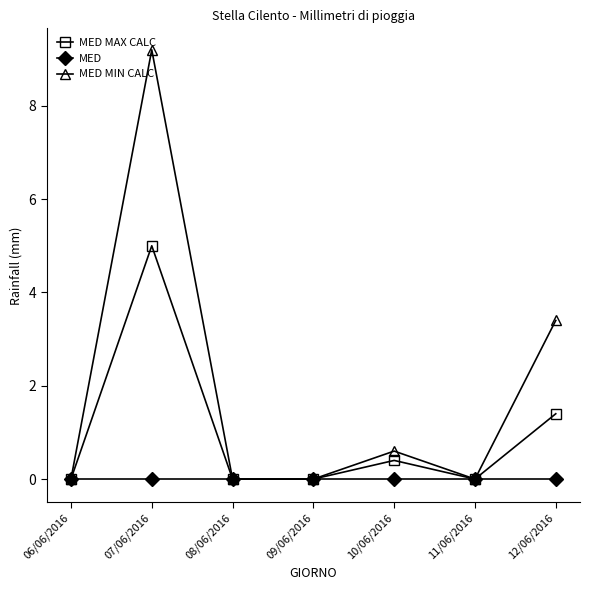

List the series in order of their overall mean, lowest first.

MED, MED MAX CALC, MED MIN CALC